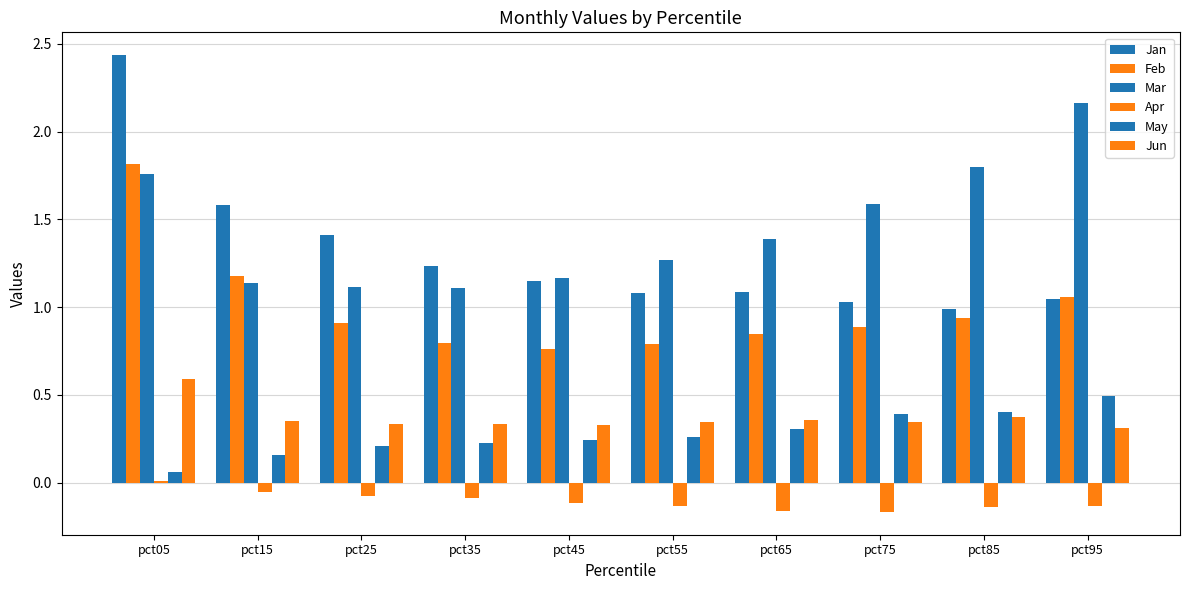

Where is Jan nearest to the value 1?

pct85